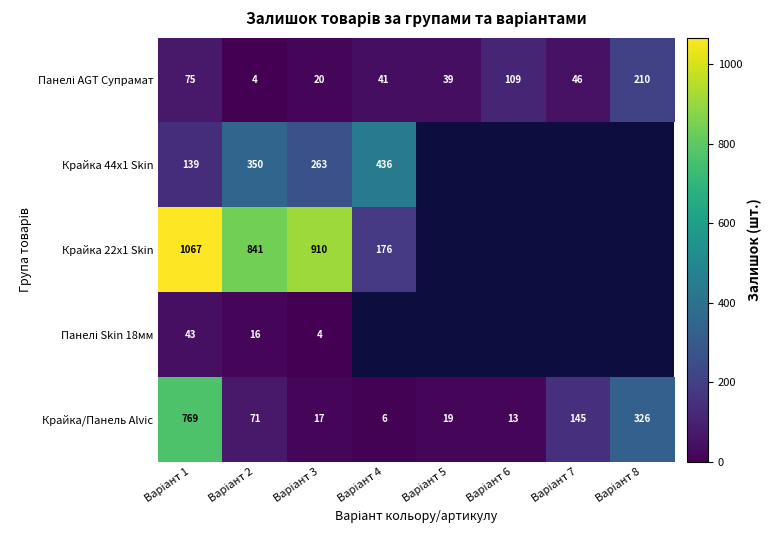

Which label corresponds to the smallest value in the chart?

Варіант 2